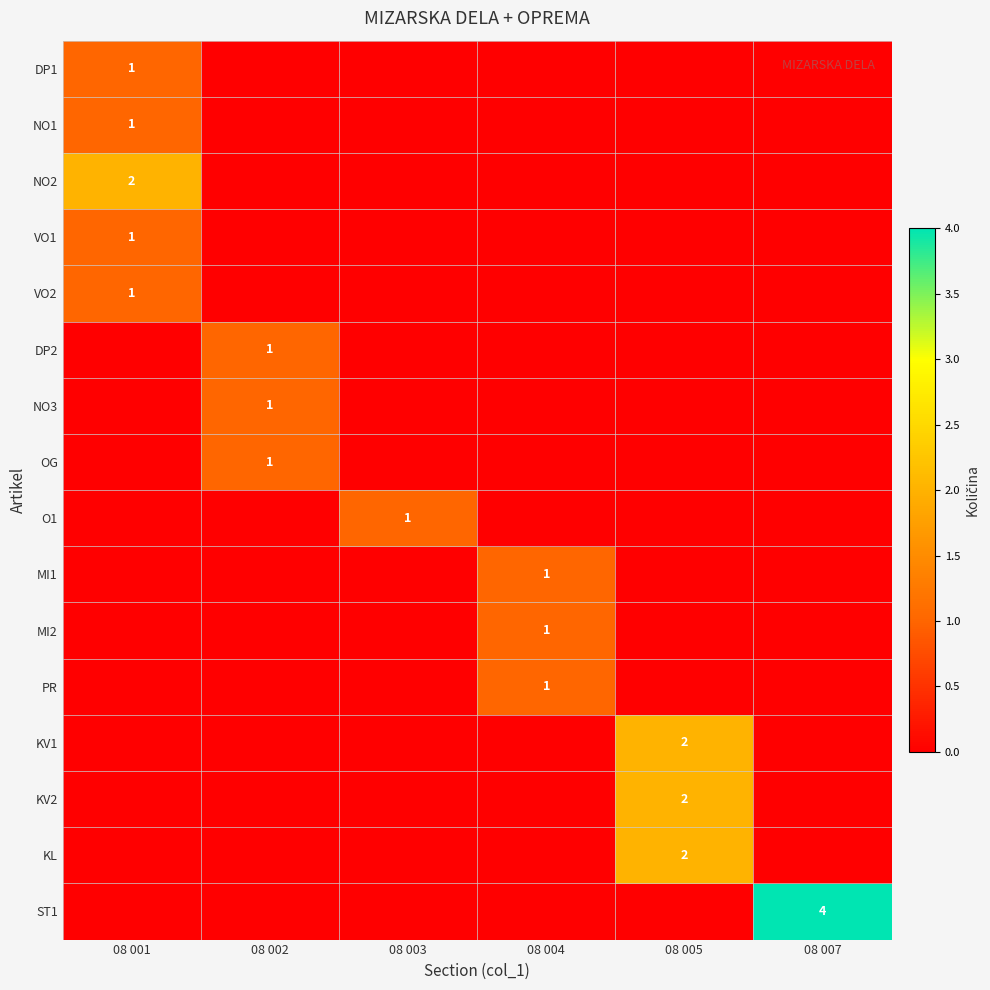

What is the spread (max minus min) of values at 08 005?

2